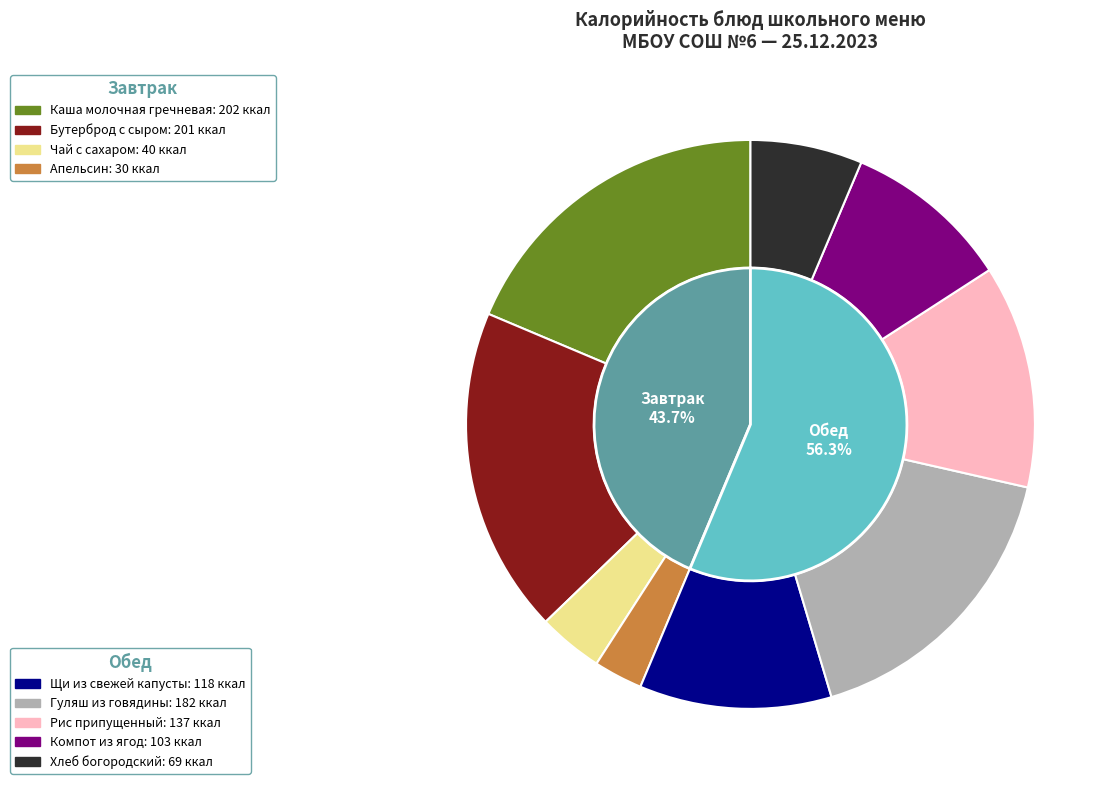

Which category has the biggest portion of the pie?

Каша молочная гречневая